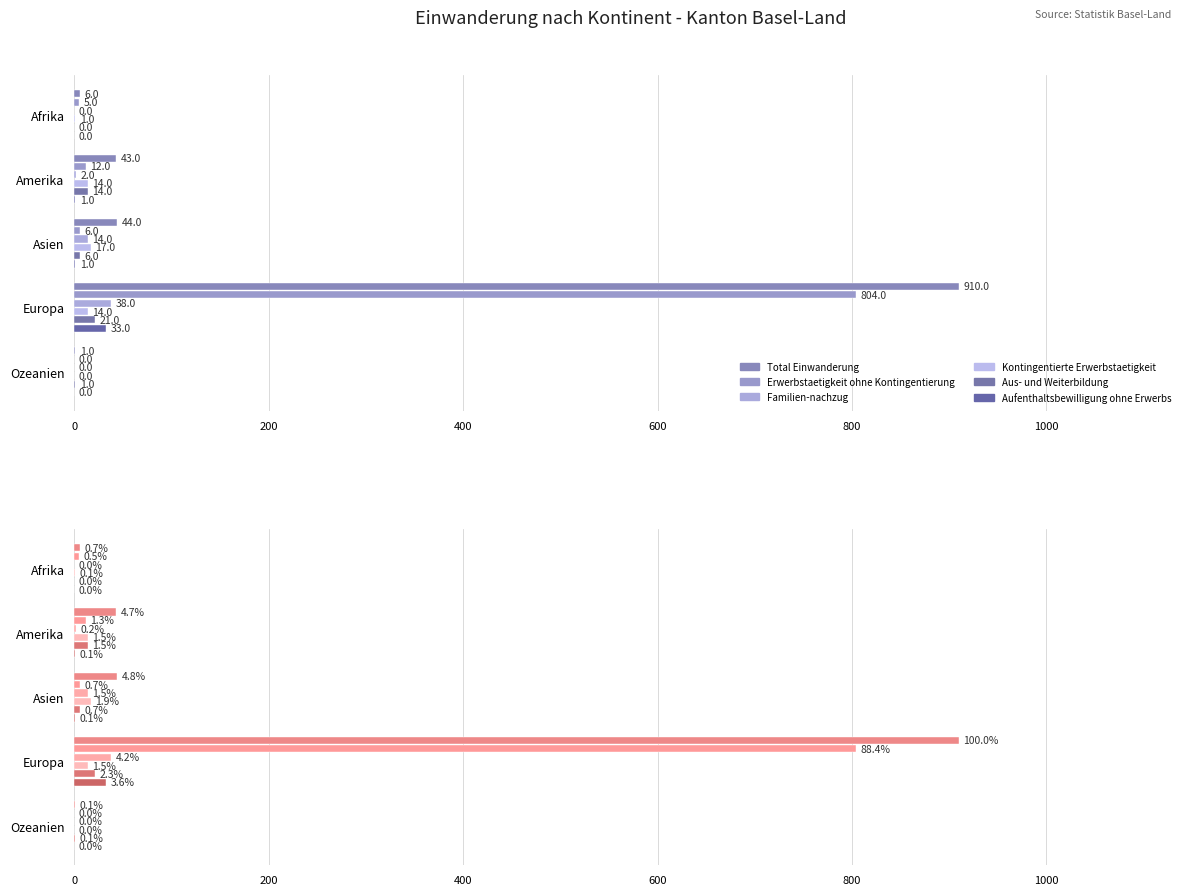

Reading left to right, what are all the values shown in this chart?

Total Einwanderung: 6	43	44	910	1
Erwerbstaetigkeit ohne Kontingentierung: 5	12	6	804	0
Familien-nachzug: 0	2	14	38	0
Kontingentierte Erwerbstaetigkeit: 1	14	17	14	0
Aus- und Weiterbildung: 0	14	6	21	1
Aufenthaltsbewilligung ohne Erwerbs: 0	1	1	33	0